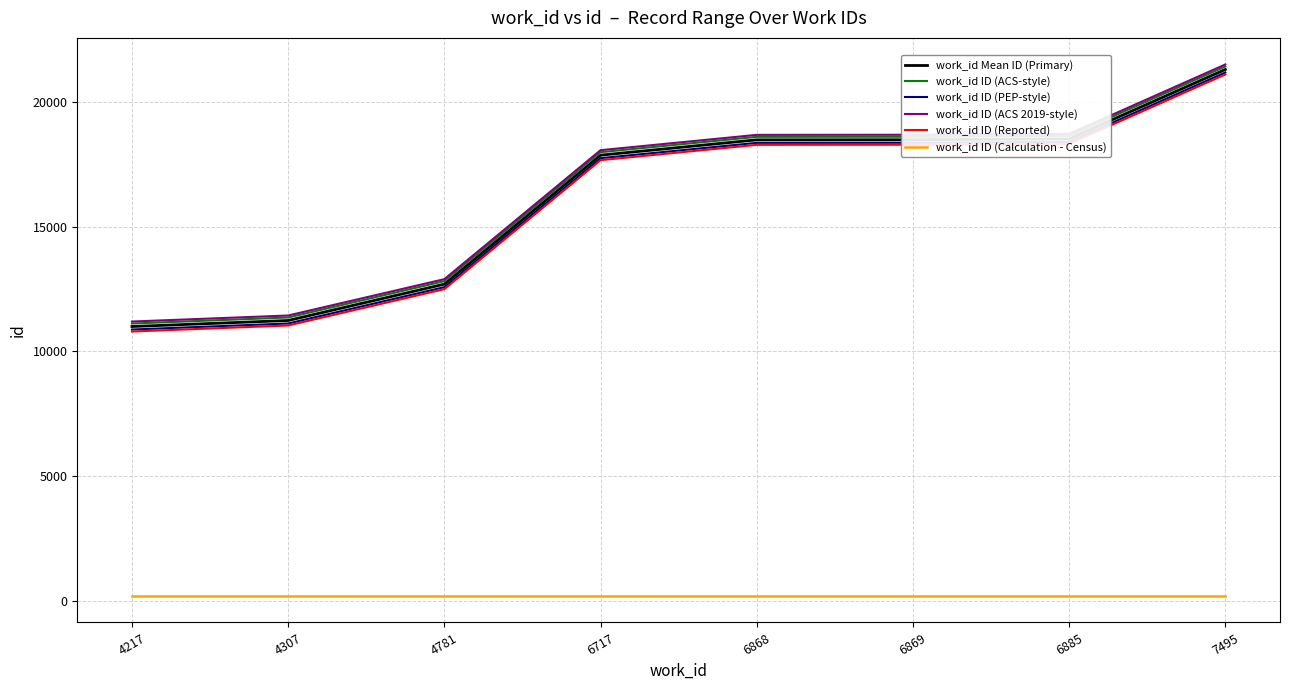

What is the minimum value for work_id ID (ACS 2019-style)?

11197.5